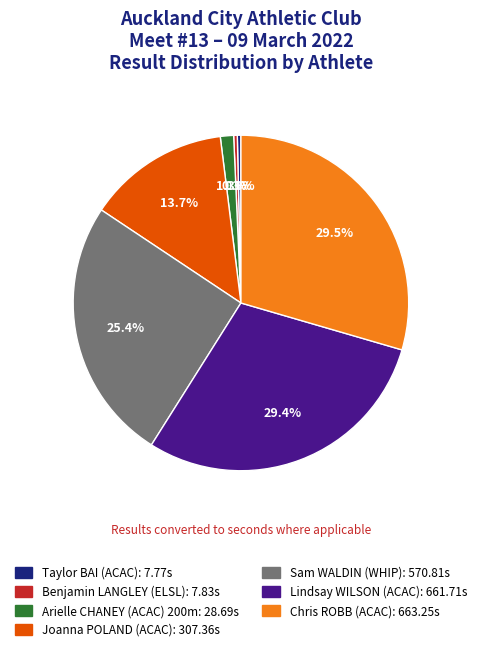

True or false: Taylor BAI (ACAC) accounts for 0% of the total.

True